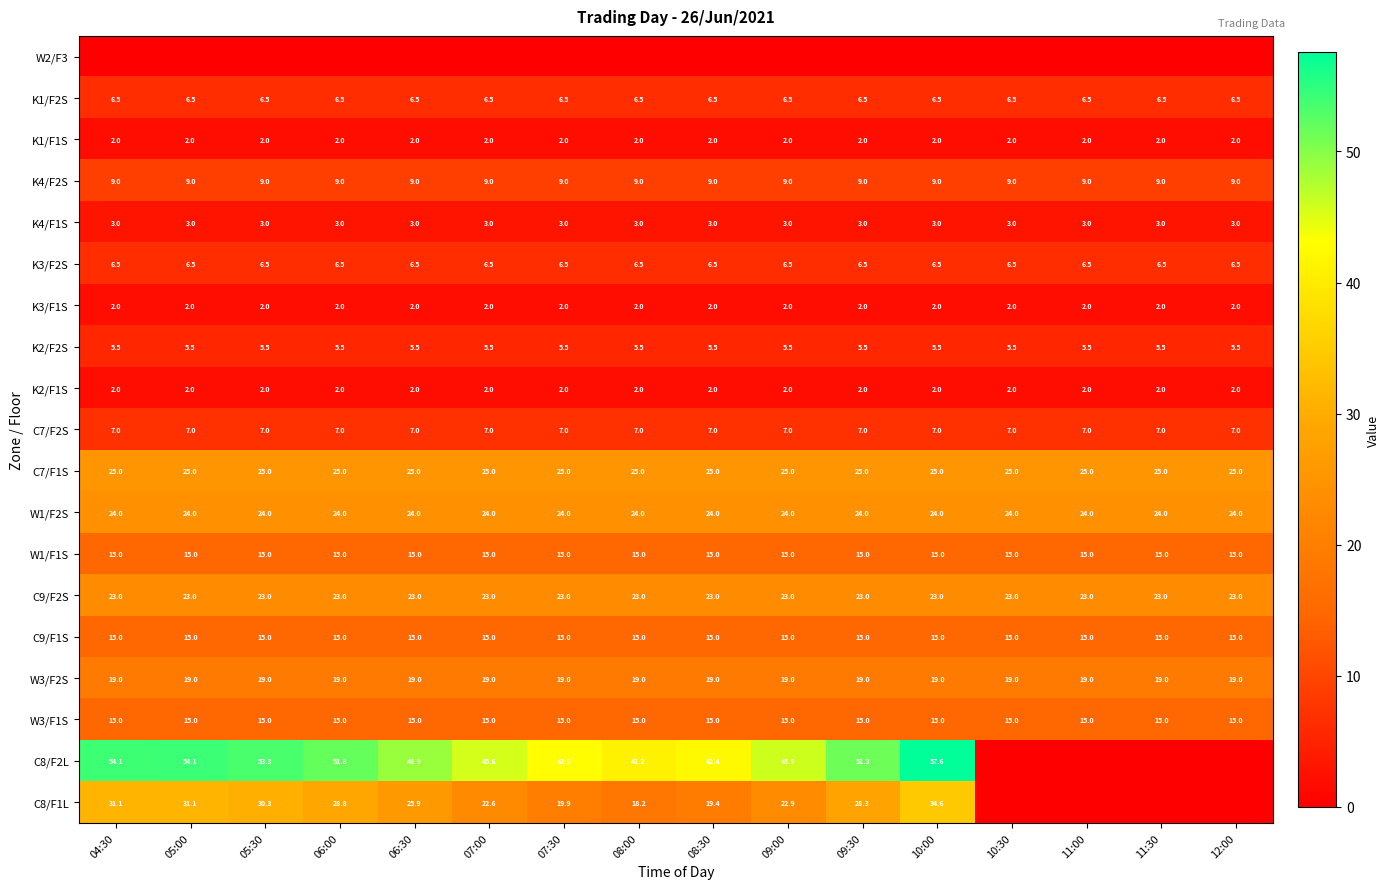

What is the highest value of the K1/F1S series?

2.0